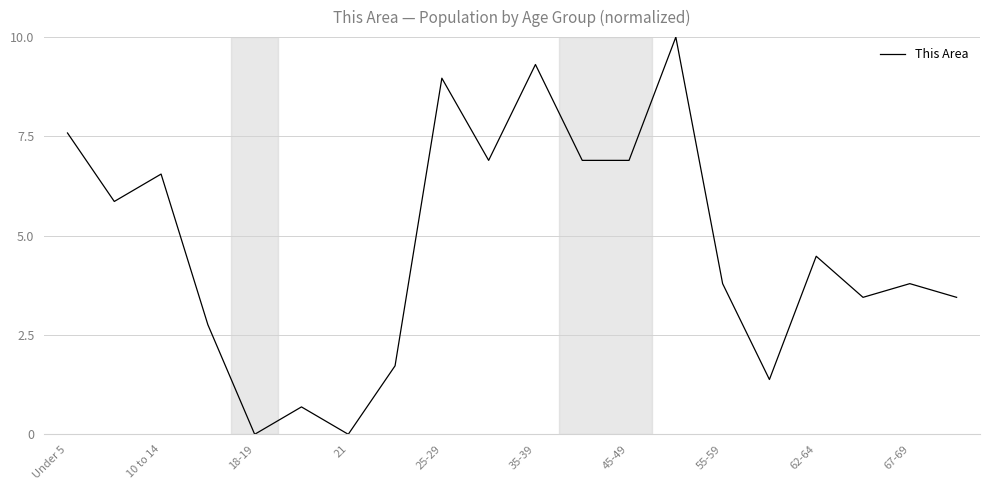

What is the maximum value shown in the chart?

10.0